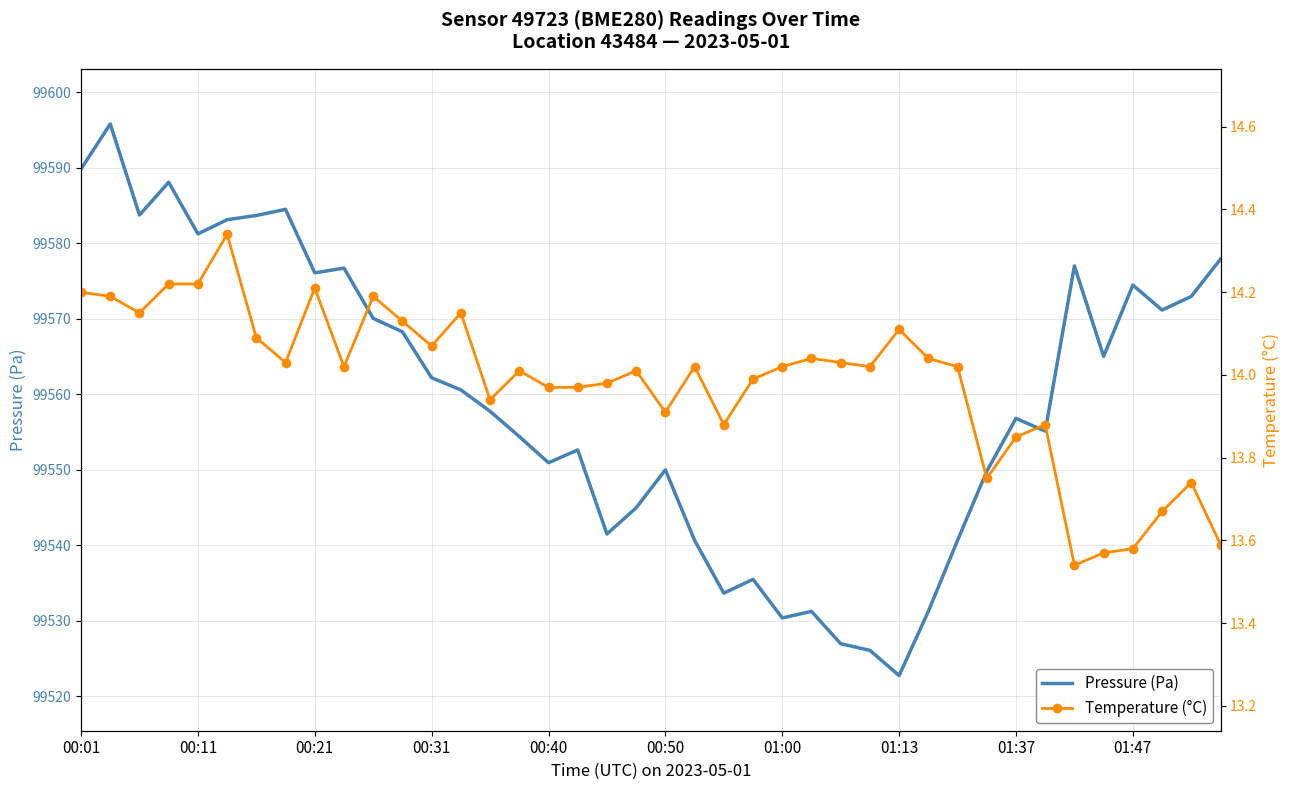

What is the minimum value for Pressure (Pa)?

99522.8